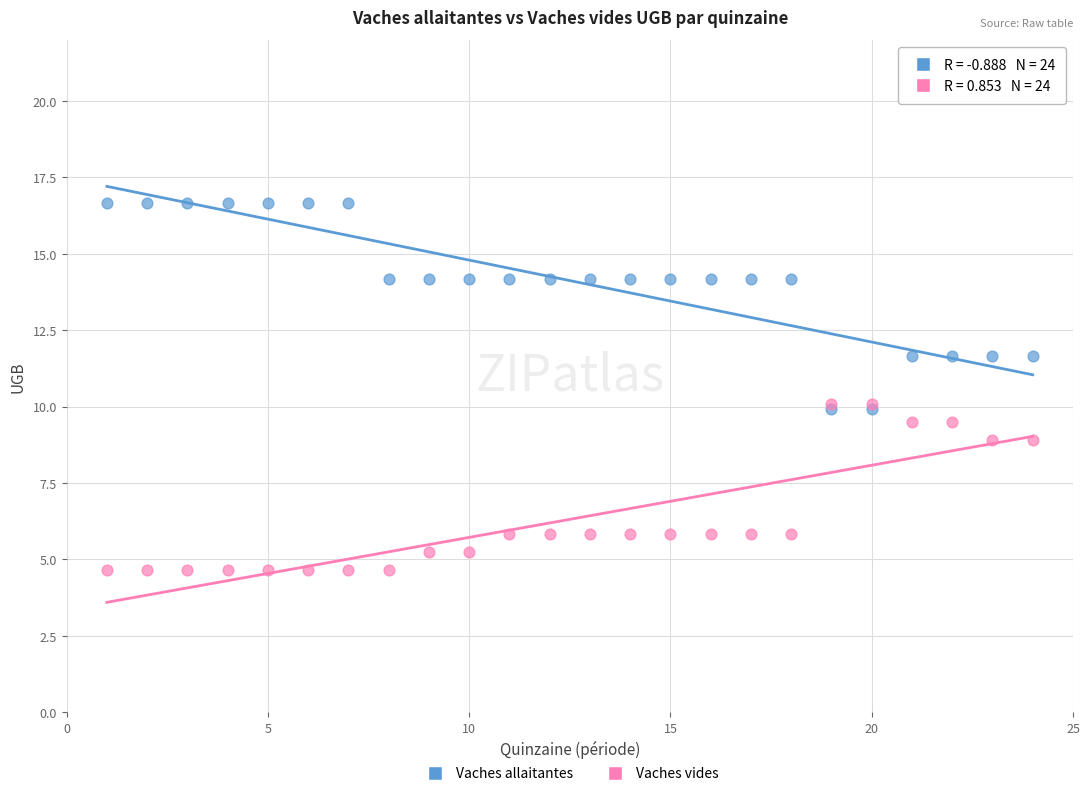

Which series has the largest Y range (max minus min)?

Vaches allaitantes